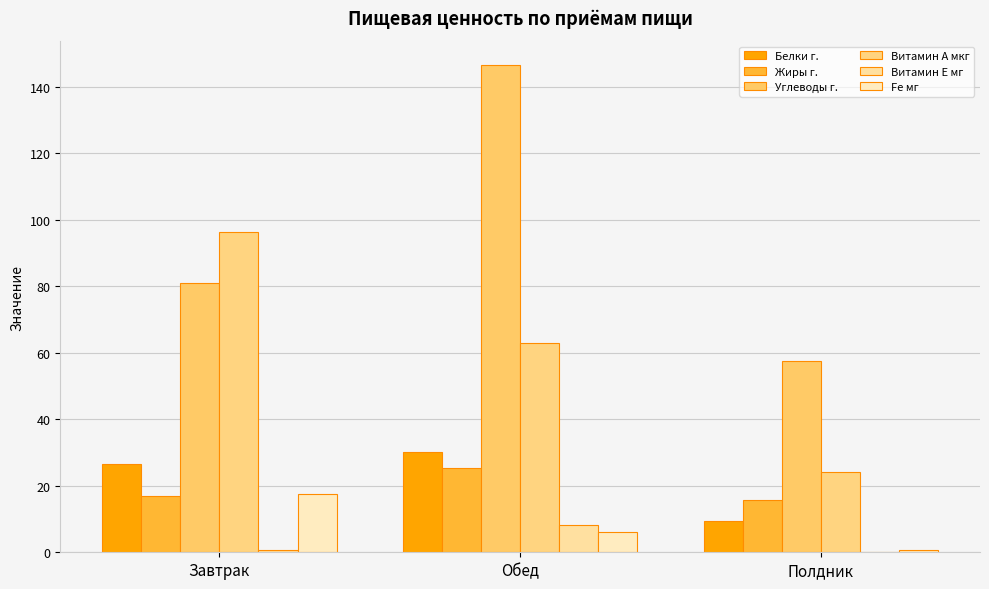

Count the number of categories in the chart.

3